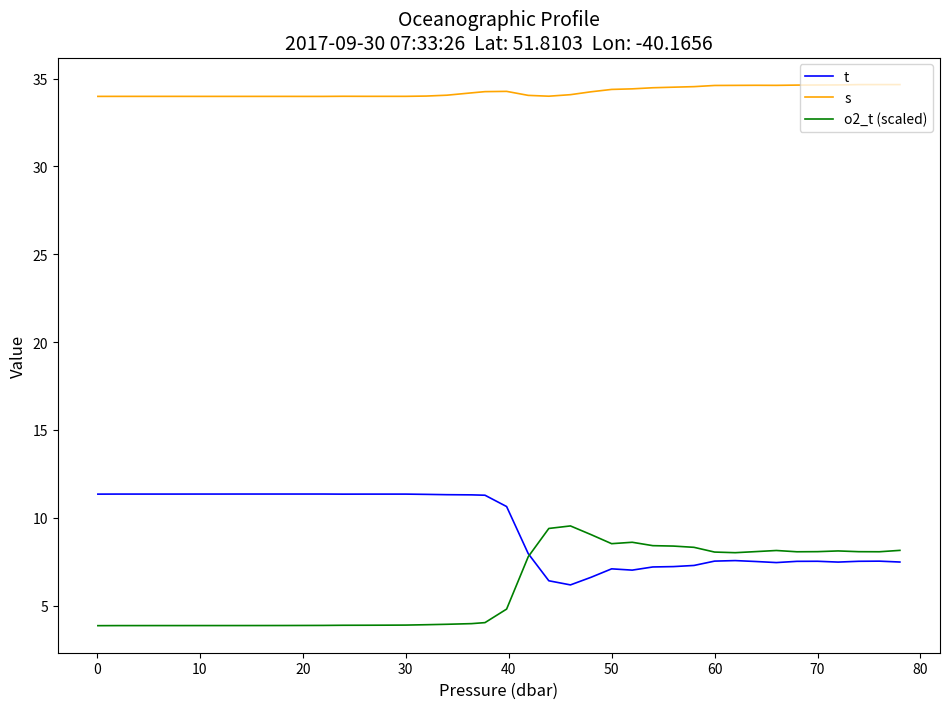

What is the smallest value displayed?

3.9